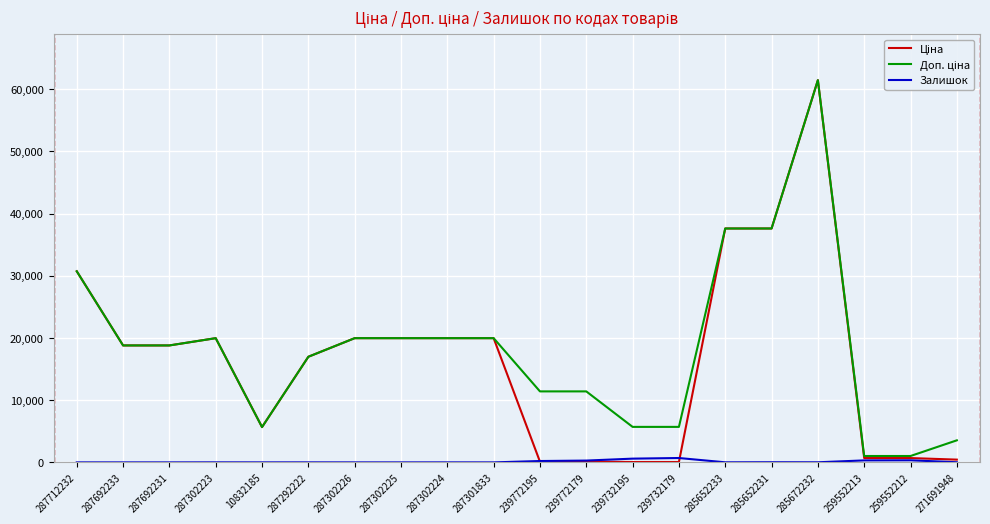

Does the chart display data point markers on the line(s)?

No